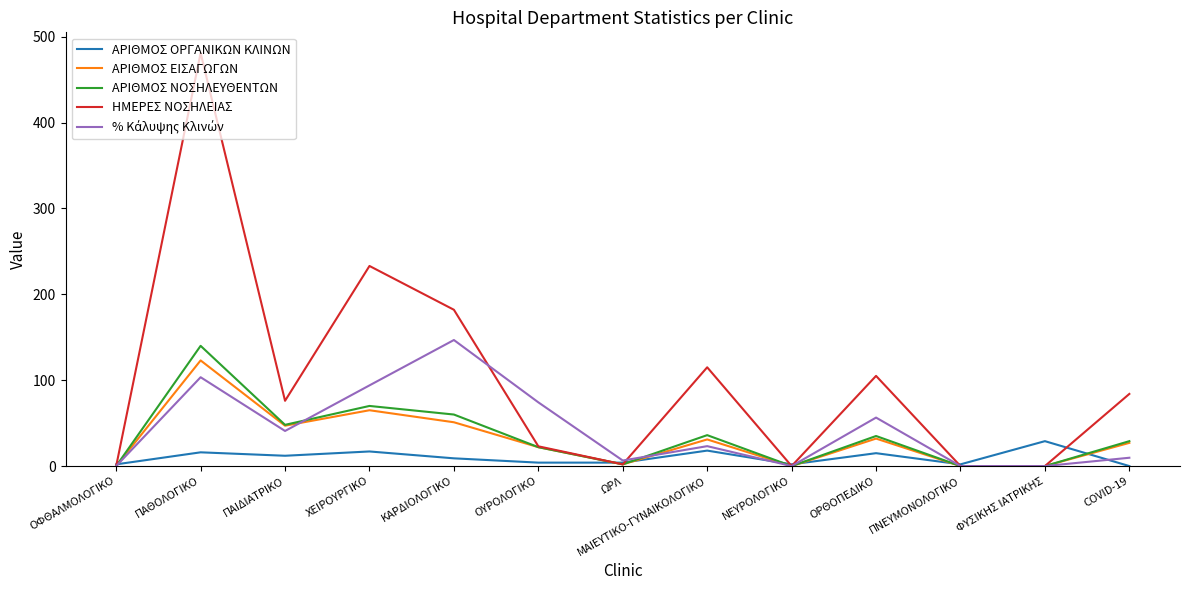

Which series has the largest total across all categories?

ΗΜΕΡΕΣ ΝΟΣΗΛΕΙΑΣ